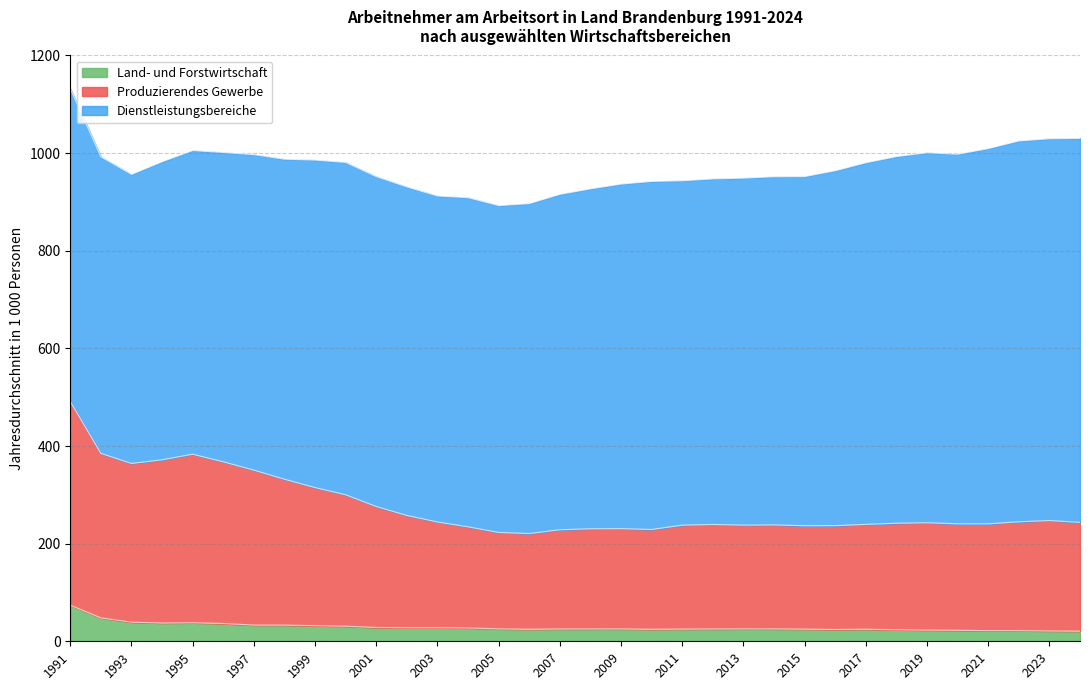

What is the total value across all series at 2019?

1000.7